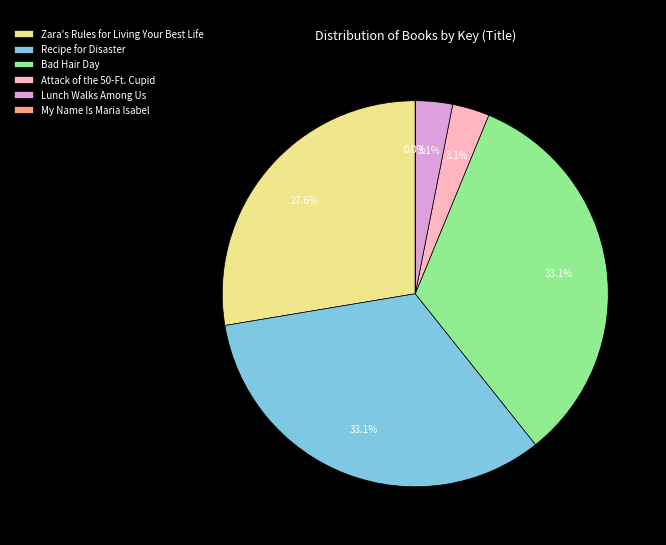

What percentage is NOT represented by Recipe for Disaster?

66.9%